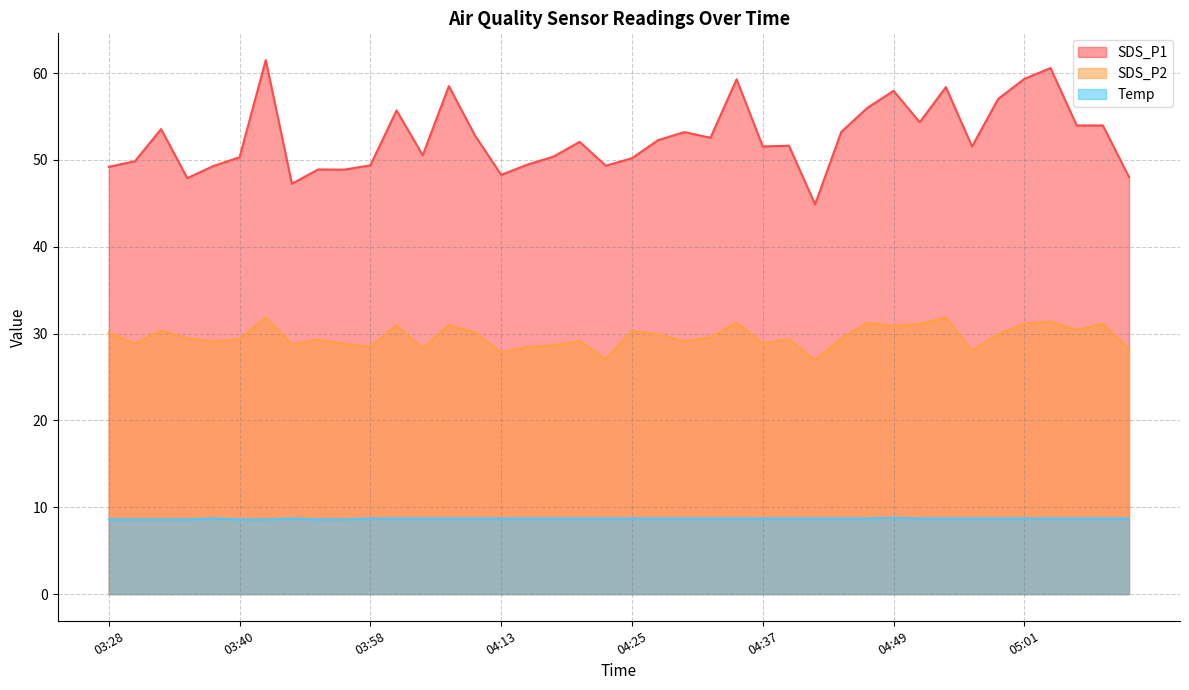

Reading left to right, transcribe all the data shown in this chart.

SDS_P1: 49.2	49.9	53.5	47.9	49.3	50.3	61.5	47.2	48.9	48.9	49.4	55.7	50.5	58.5	52.8	48.3	49.5	50.4	52.1	49.3	50.2	52.3	53.2	52.5	59.3	51.5	51.6	44.9	53.2	56.0	58.0	54.3	58.4	51.5	57.0	59.3	60.6	54.0	54.0	48.0
SDS_P2: 30.1	28.8	30.3	29.4	29.1	29.4	31.9	28.8	29.3	28.8	28.5	30.9	28.3	31.0	30.1	27.8	28.5	28.6	29.1	27.1	30.3	29.9	29.1	29.6	31.3	28.9	29.4	26.9	29.4	31.2	30.9	31.1	31.9	28.1	29.9	31.1	31.4	30.4	31.1	28.2
Temp: 8.6	8.6	8.6	8.6	8.7	8.6	8.6	8.7	8.6	8.6	8.7	8.7	8.7	8.7	8.7	8.7	8.7	8.7	8.7	8.7	8.7	8.7	8.7	8.7	8.7	8.7	8.7	8.7	8.7	8.7	8.8	8.7	8.7	8.7	8.7	8.7	8.7	8.7	8.7	8.7